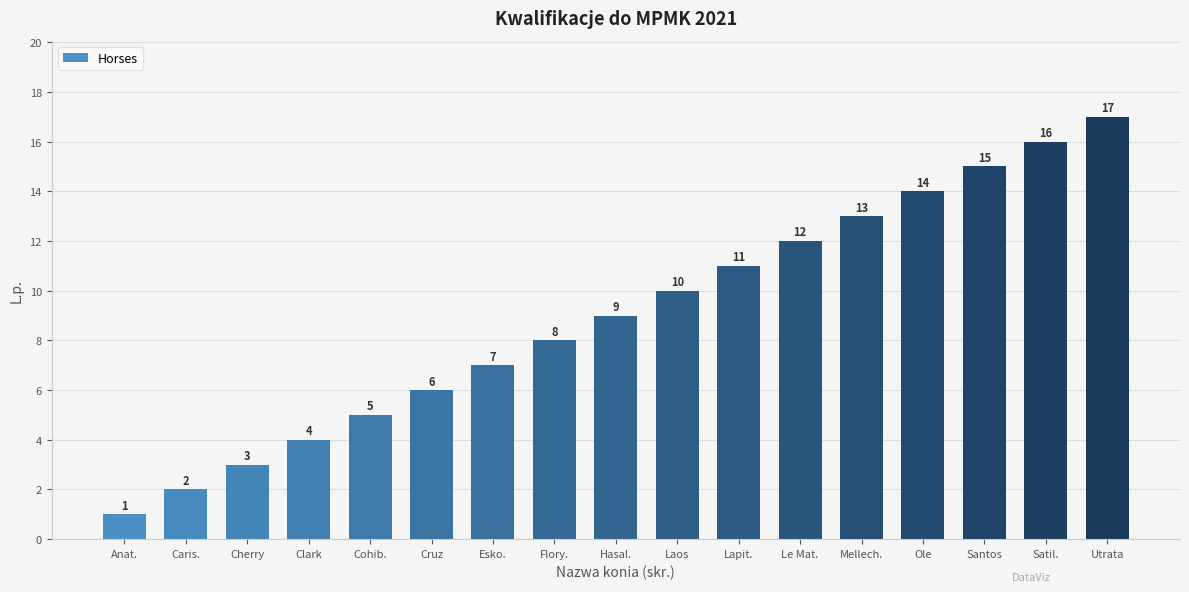

What is the label of the 5th bar from the right?

Mellech.